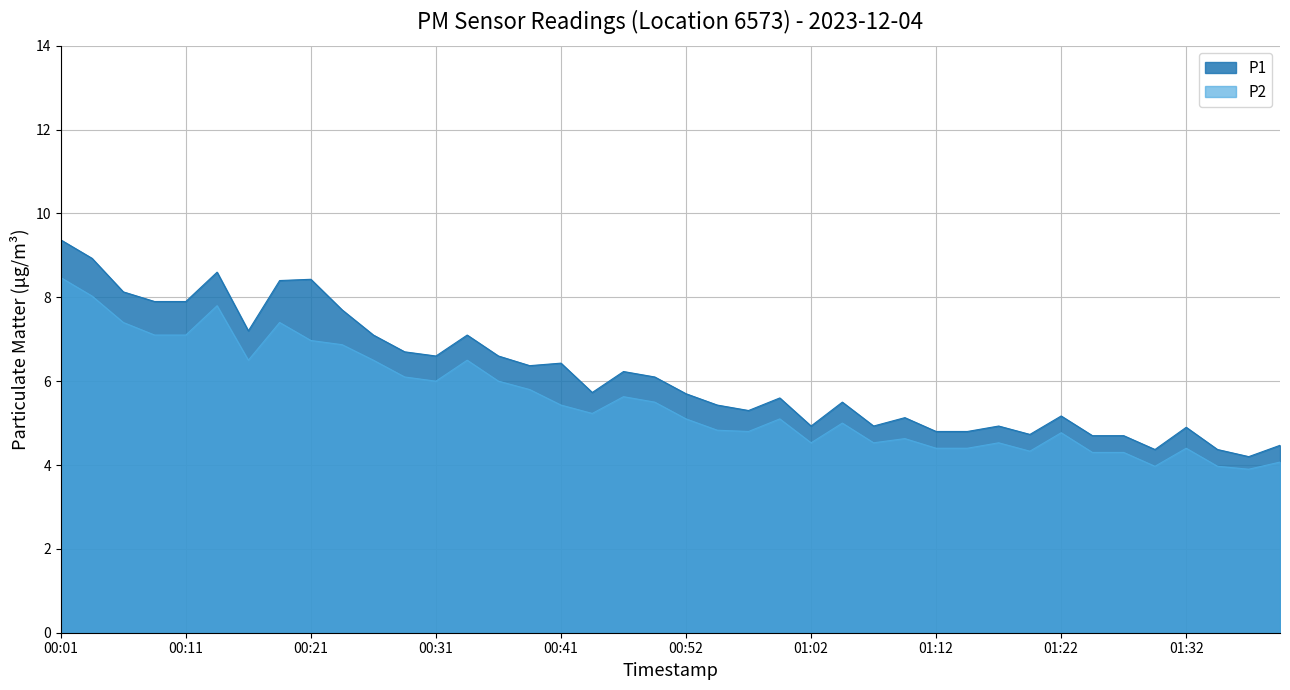

At how many categories does at least one series exceed 5?

27